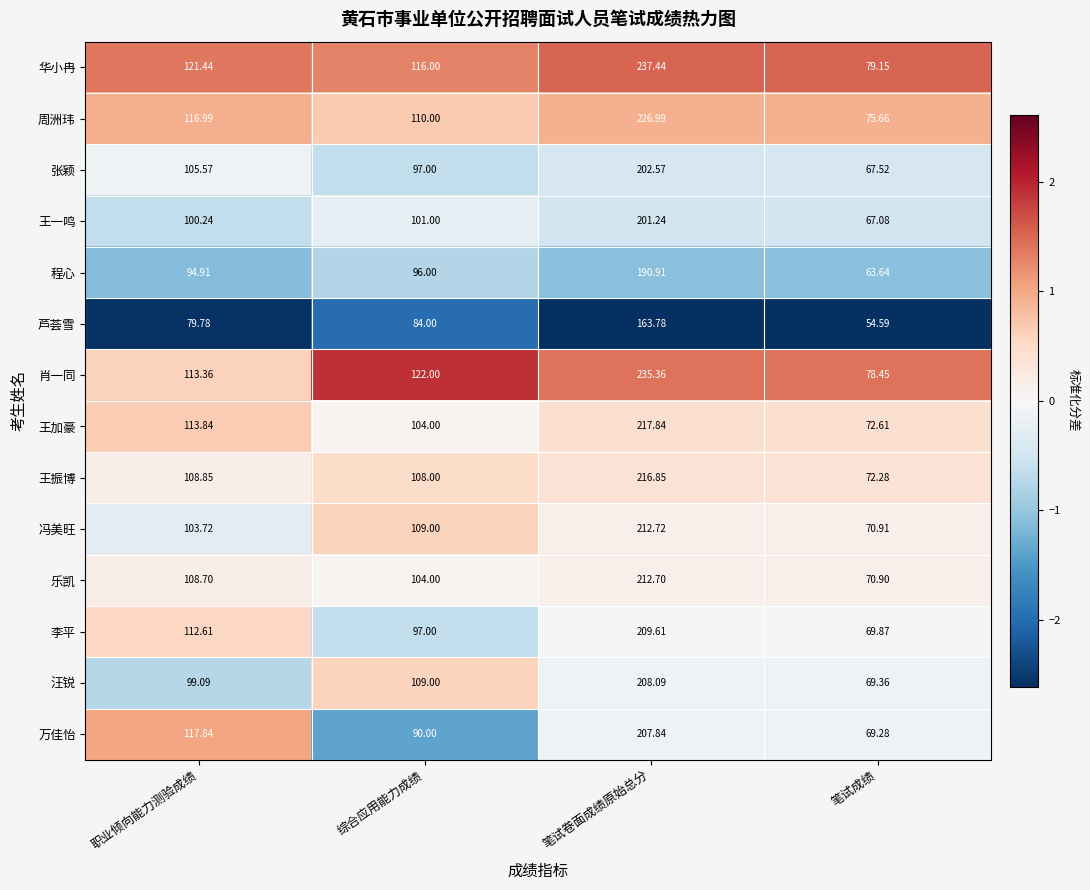

Which series has the largest range (max minus min)?

华小冉